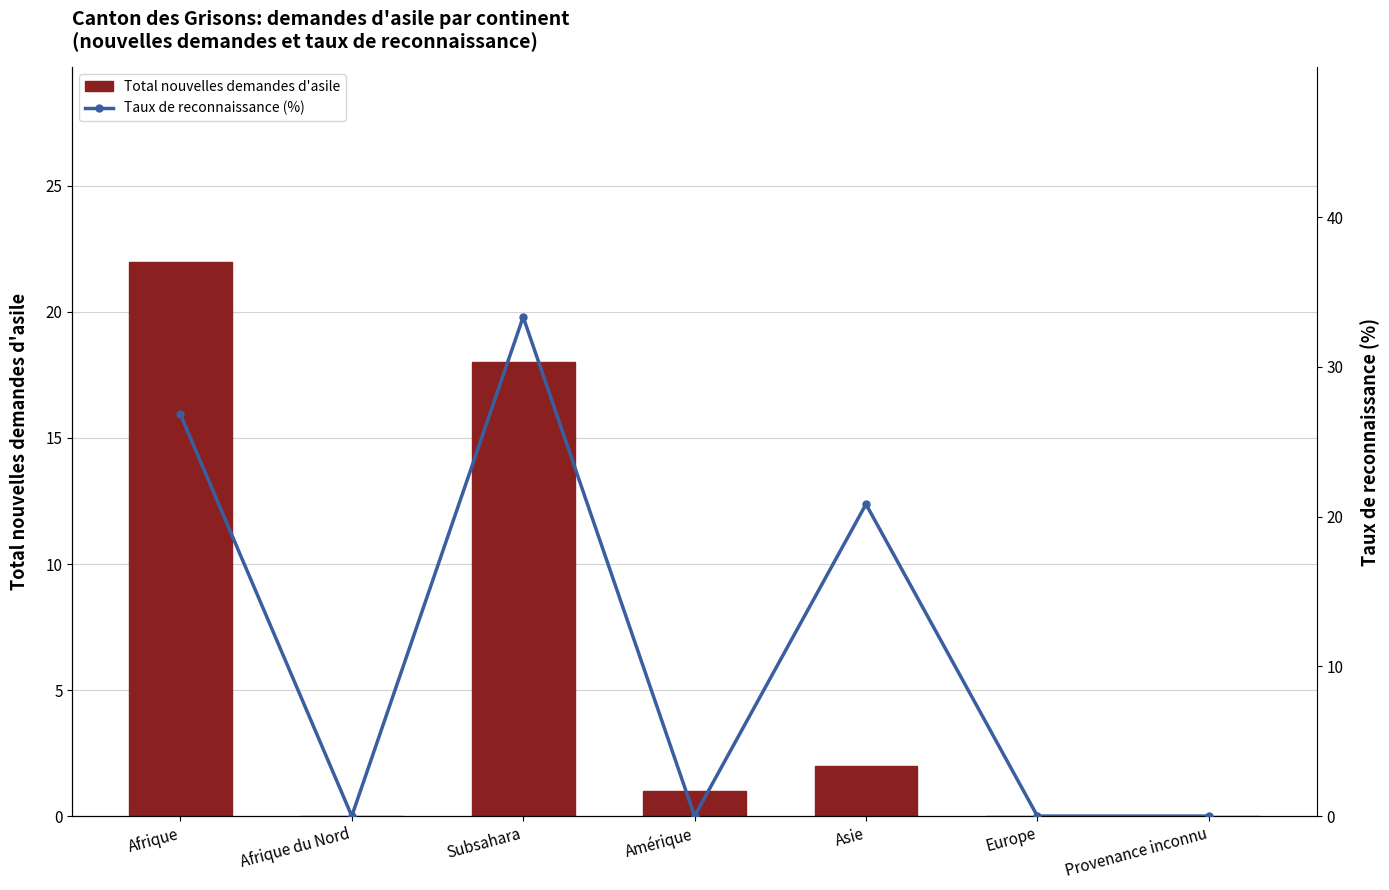

The value of Total nouvelles demandes d'asile at Provenance inconnu is 0.0. True or false?

True